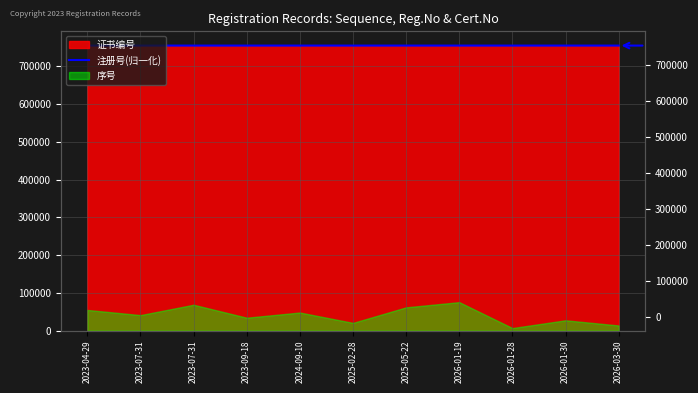

The chart shows a value of 1356429.5 at 2023-07-31. True or false?

False